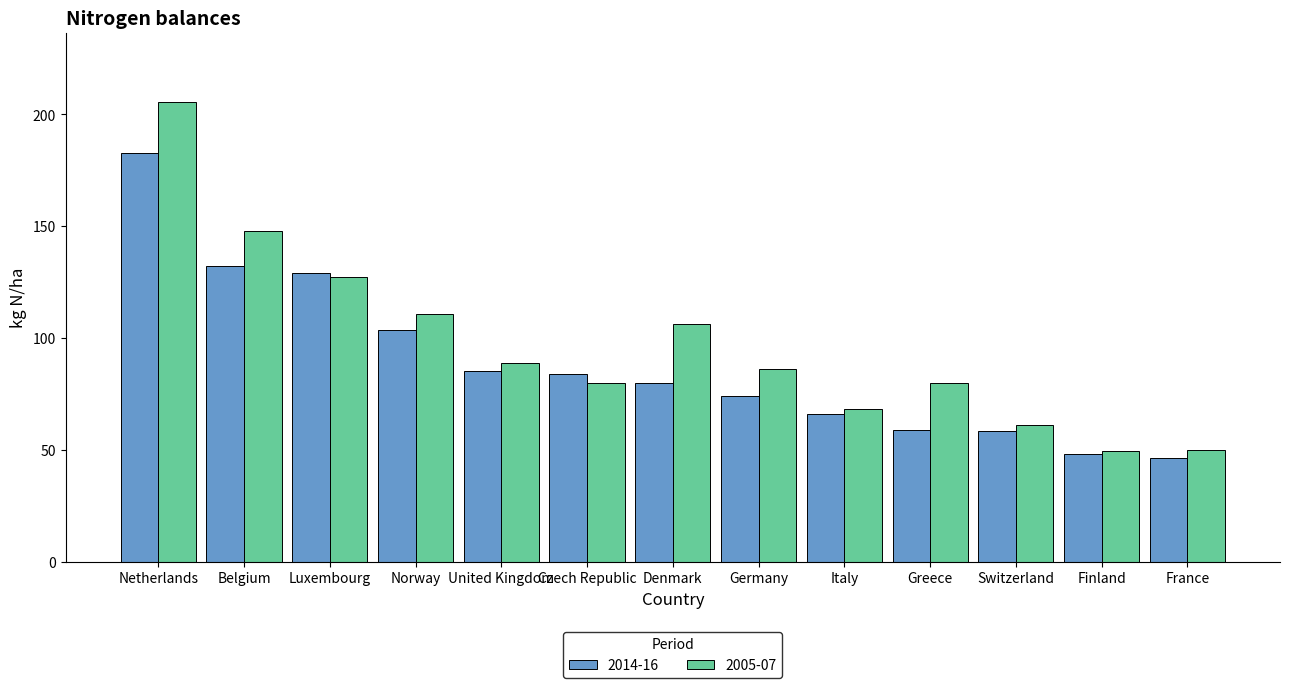

List the series in order of their overall mean, highest first.

2005-07, 2014-16